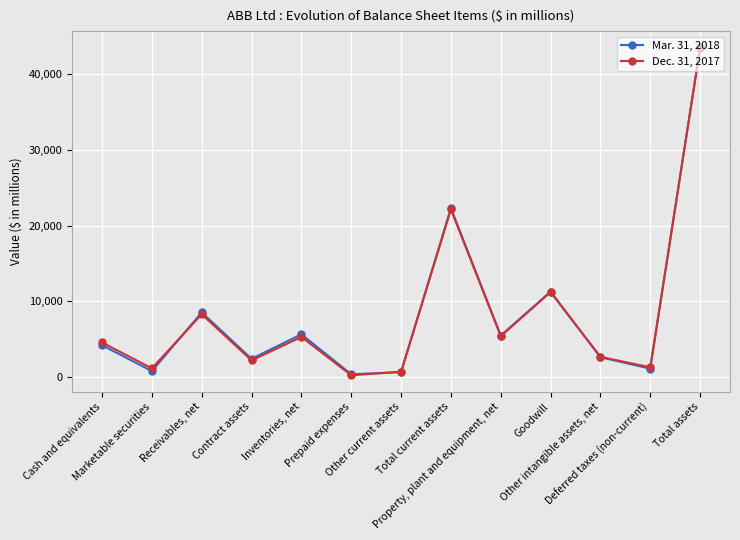

How many interior local valleys does the Dec. 31, 2017 series have?

5